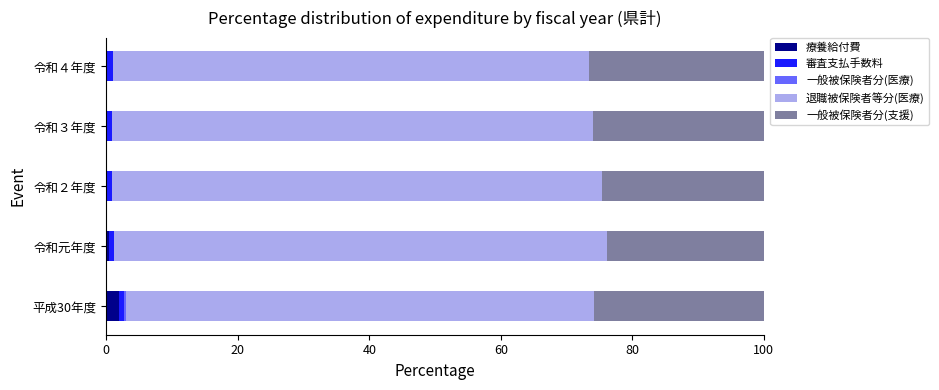

Is it true that 療養給付費 equals 0.0 at 令和２年度?

True